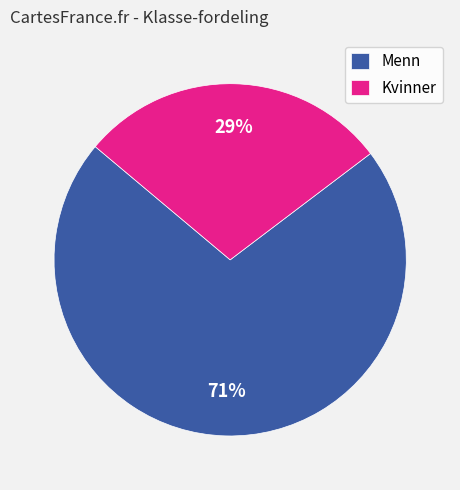

To the nearest percent, what is the combined percentage of Menn and Kvinner?

100%